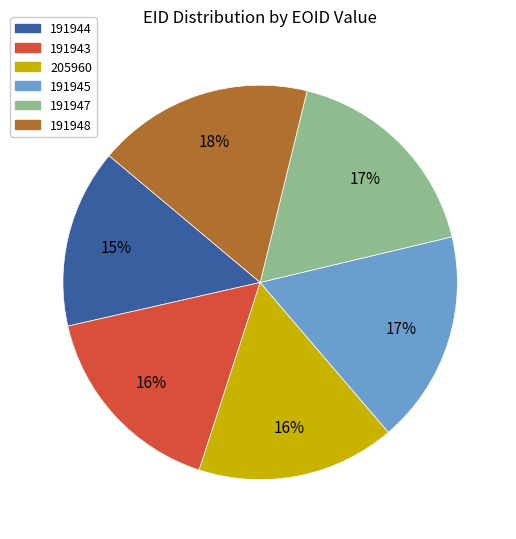

To the nearest percent, what is the average slice percentage?

17%